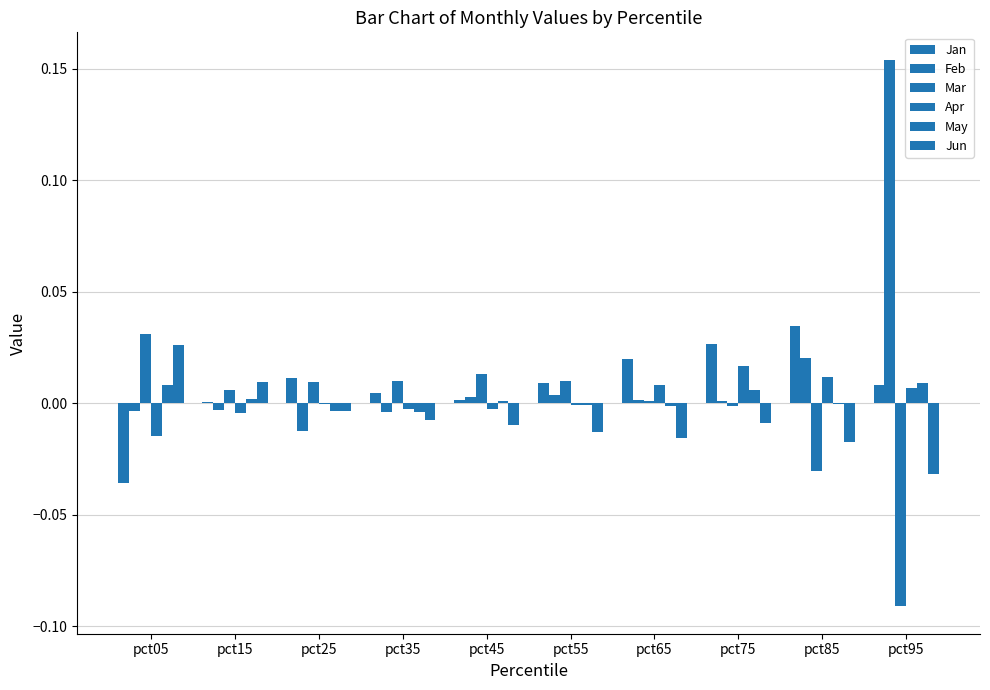

How many values in the Jun series exceed 0?

2